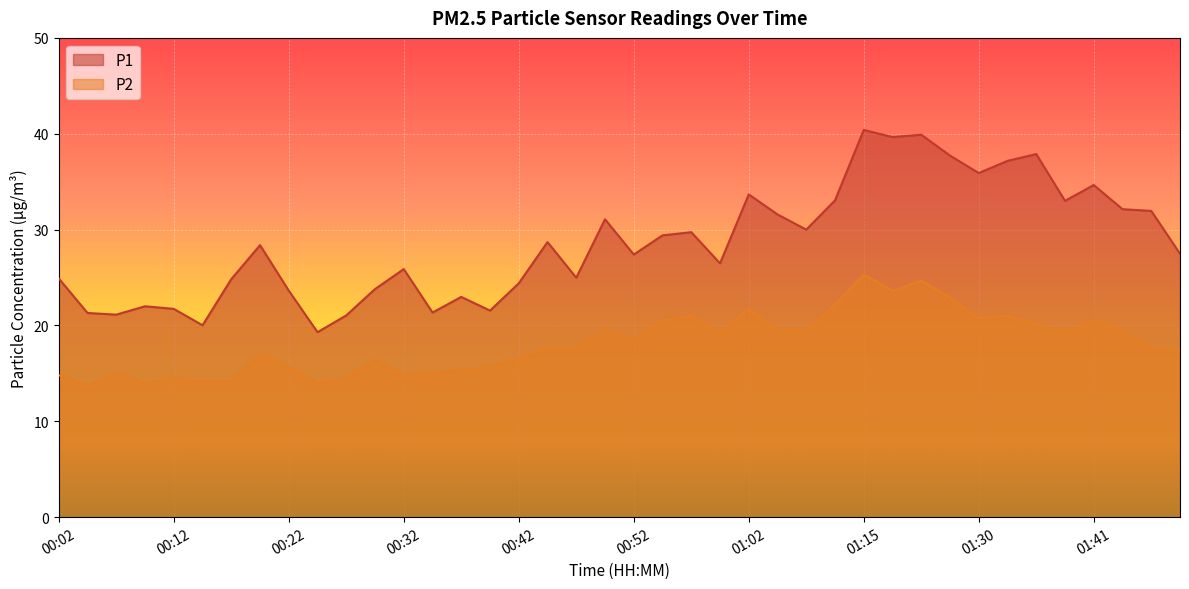

The value of P2 at 00:17 is 14.3. True or false?

True